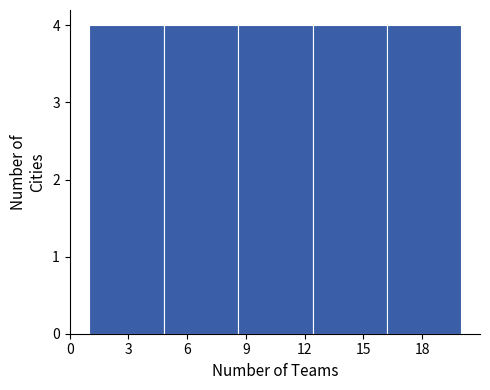

Reading left to right, list every bar in this chart as the range it spans on the x-axis followed by its height. Neither the bar edges nor the heights are printed on the chart, so give them approximately, as read against the axes.

1.0 to 4.8: 4
4.8 to 8.6: 4
8.6 to 12.4: 4
12.4 to 16.2: 4
16.2 to 20.0: 4